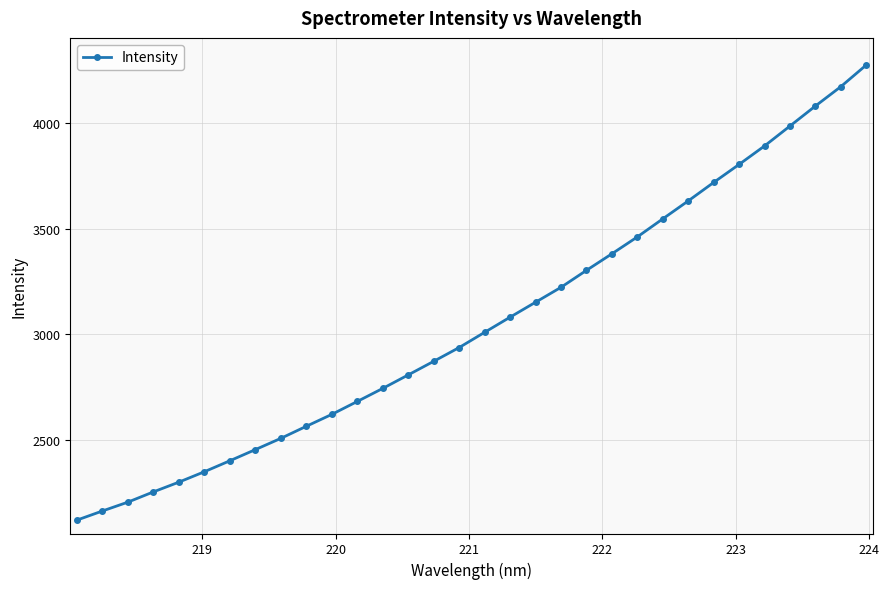

What is the value of the 17th point from the left?

3008.9